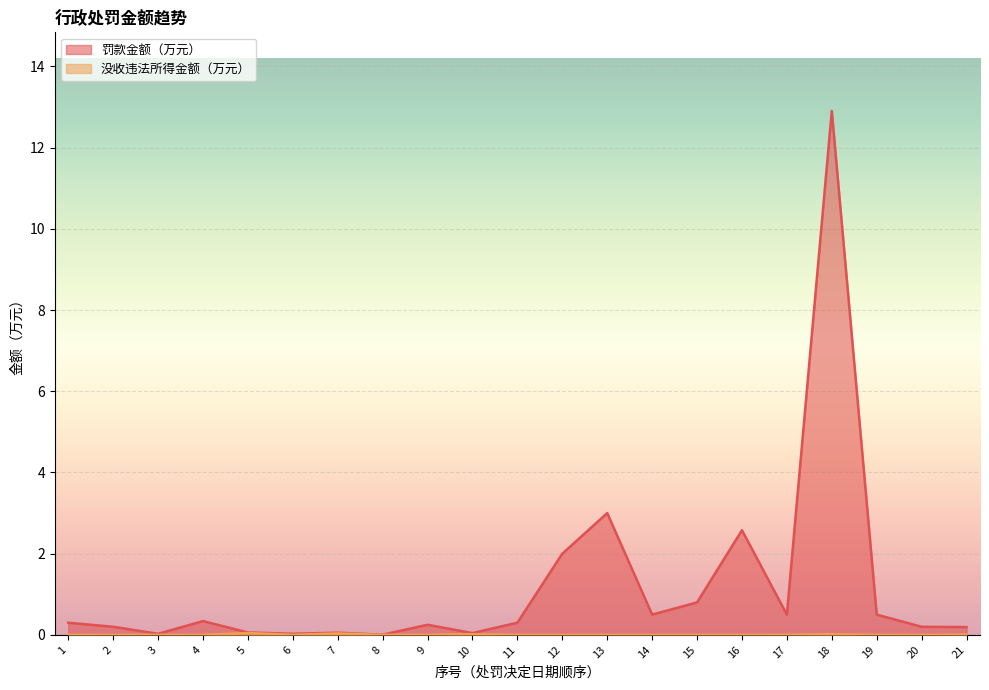

Does the chart display data point markers on the line(s)?

No